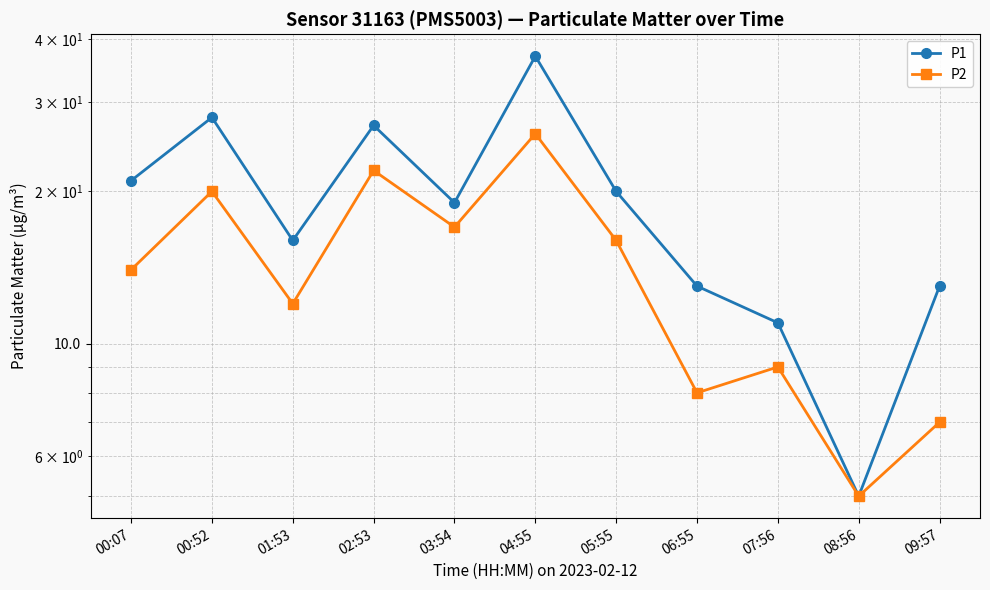

What is the sum of all P2 values?

156